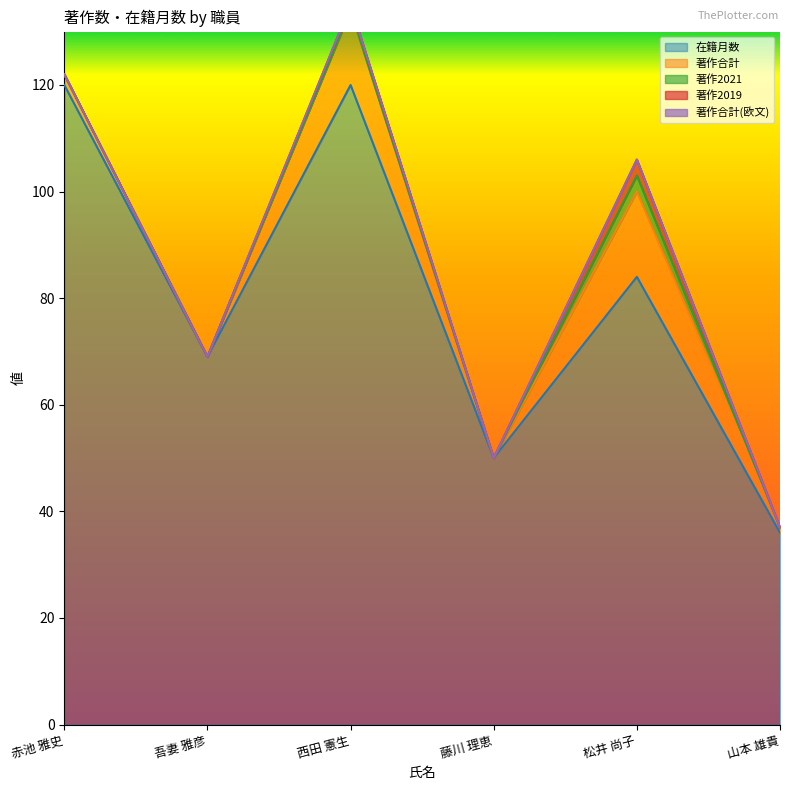

True or false: 著作合計(欧文) has more than 0 interior local peaks.

False